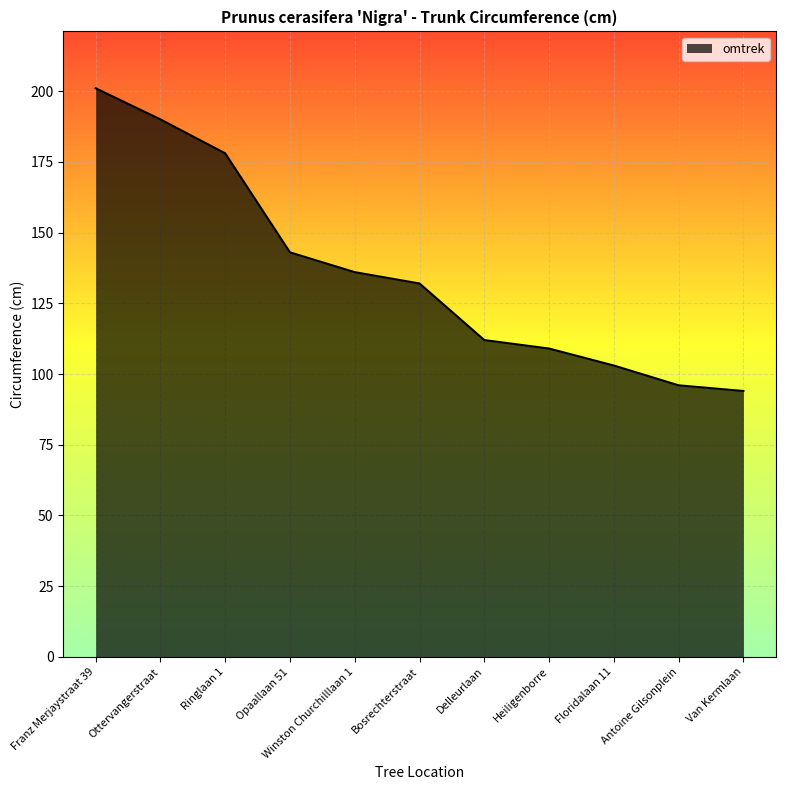

The value at Opaallaan 51 is 143. True or false?

True